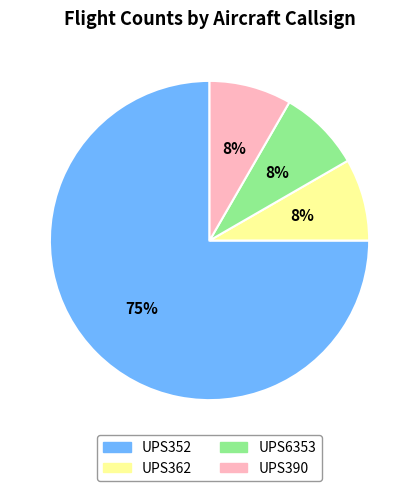

Which has a higher value, UPS352 or UPS6353?

UPS352